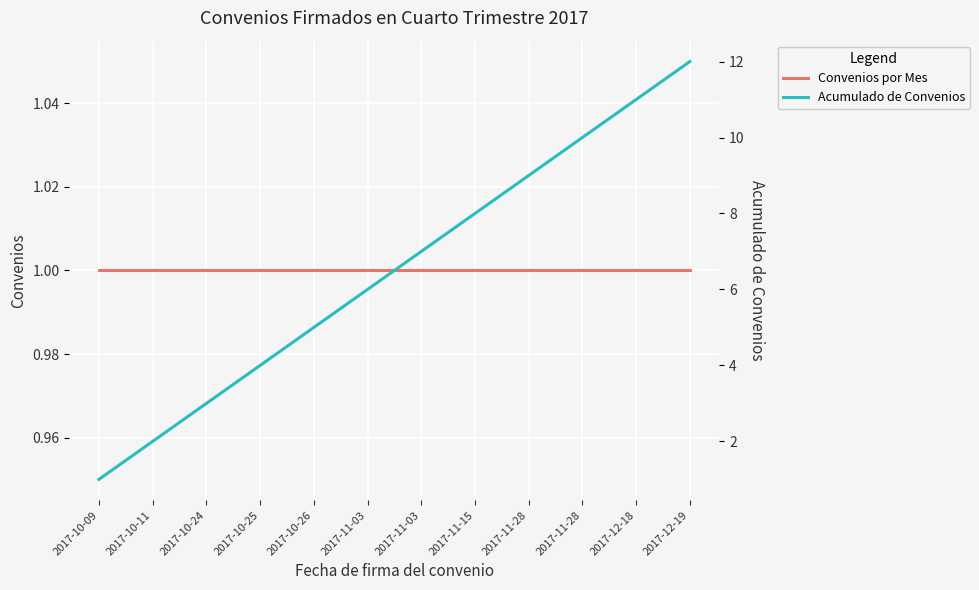

What is the sum of the Convenios por Mes values at 2017-12-19 and 2017-11-15?

2